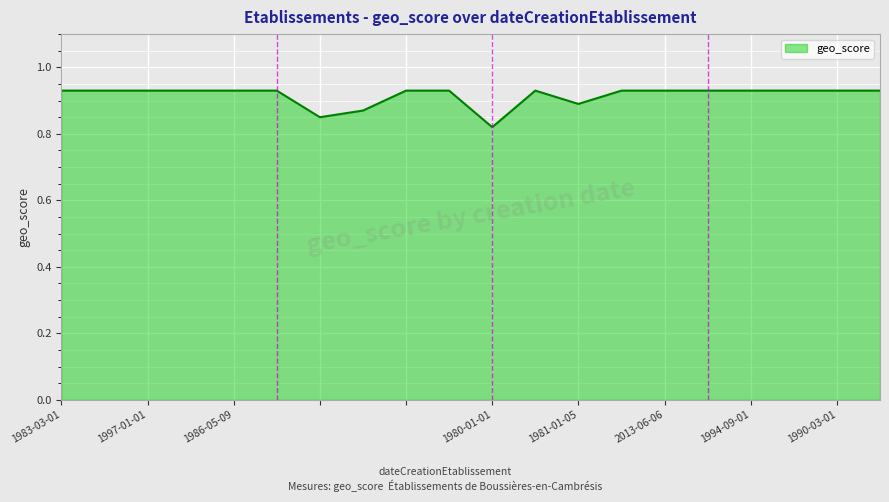

Does the chart have visible grid lines?

Yes